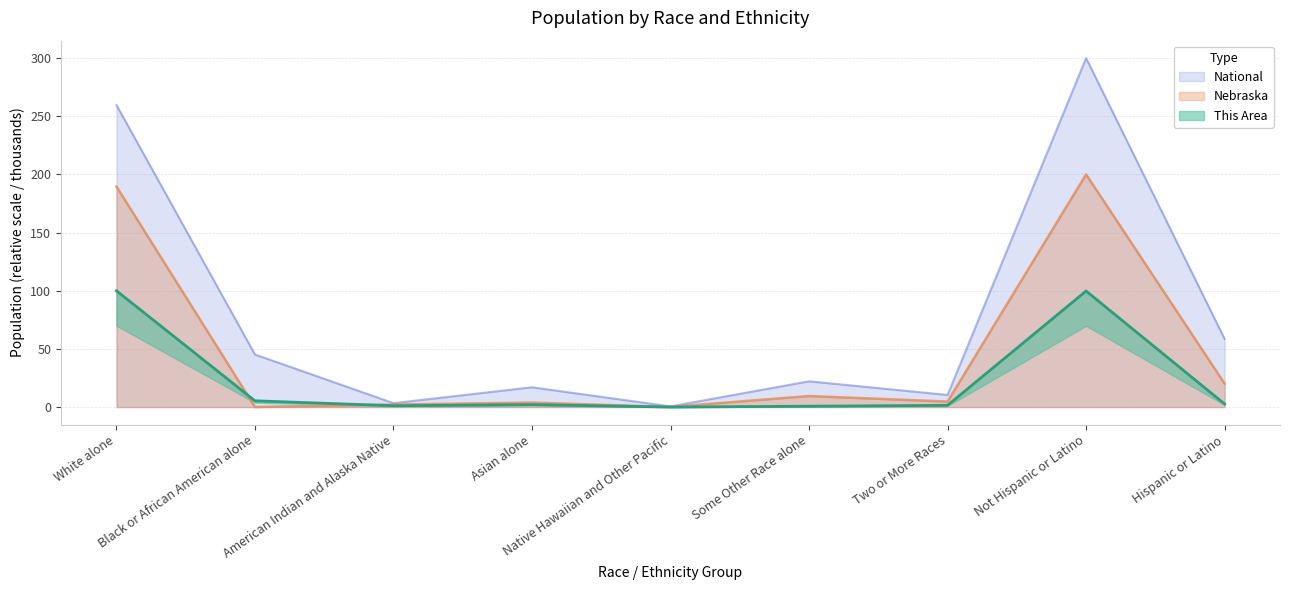

How many data points in National are less than 22?

4